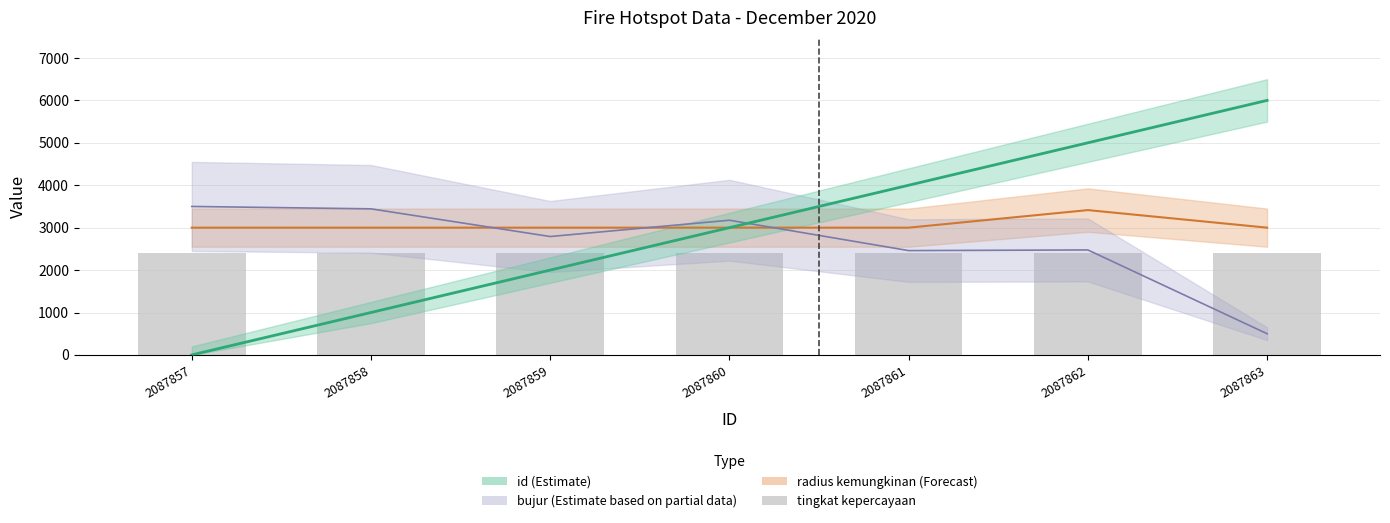

What is the sum of the id values at 2087862 and 2087860?

8000.0